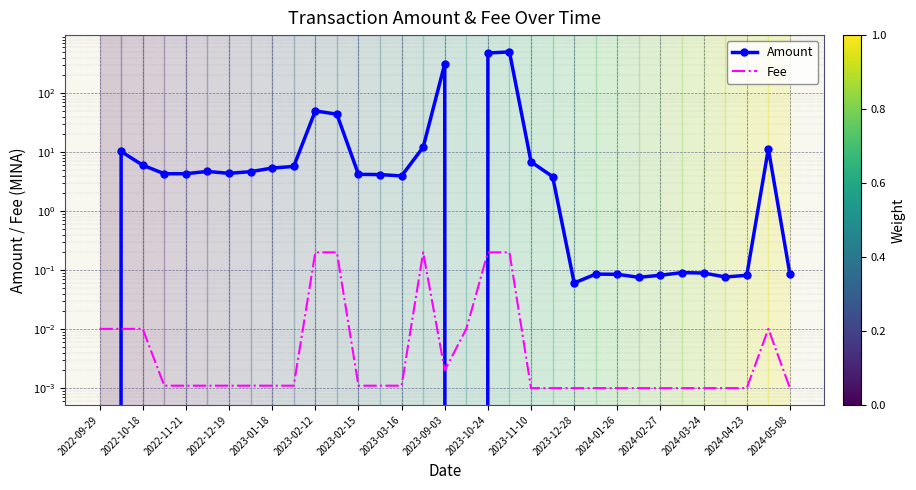

What position from the left is 2022-10-18?

2